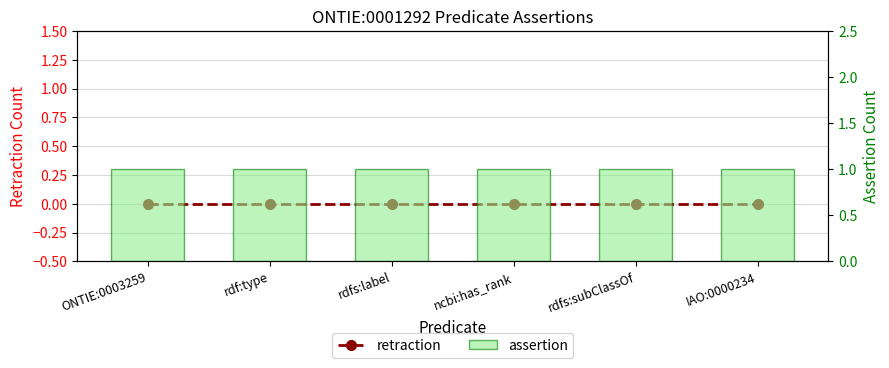

True or false: assertion has a value of 1 at rdf:type.

True